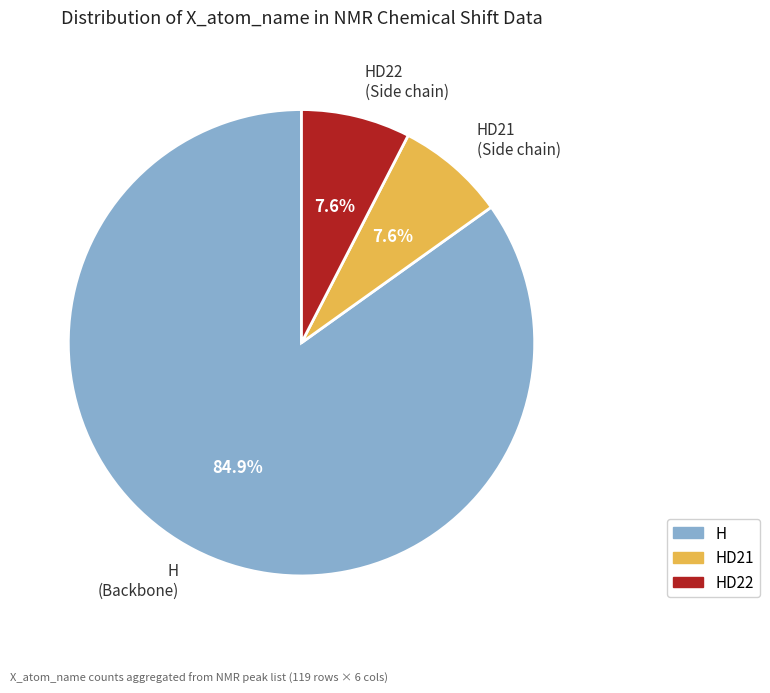

Is there any slice that represents more than half of the pie?

Yes